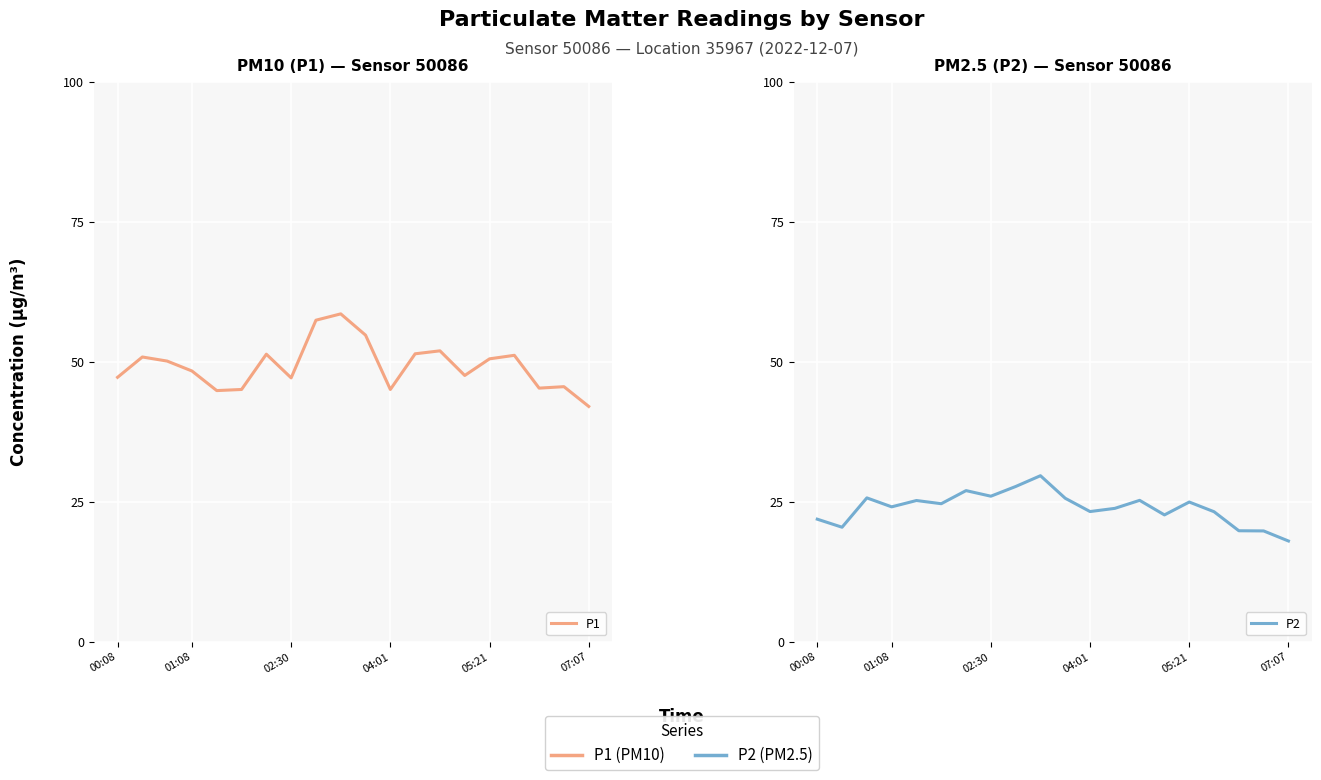

Rank the categories by P1 value from highest to lowest.

9, 8, 10, 13, 12, 6, 16, 01:08, 15, 02:30, 04:01, 14, 00:08, 7, 18, 17, 07:07, 11, 05:21, 19